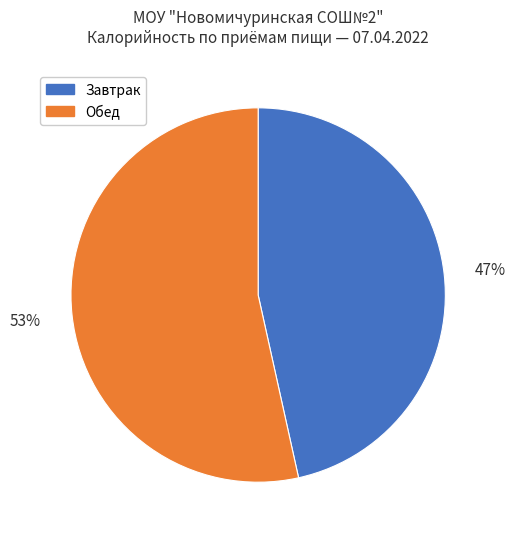

To the nearest percent, what is the average slice percentage?

50%